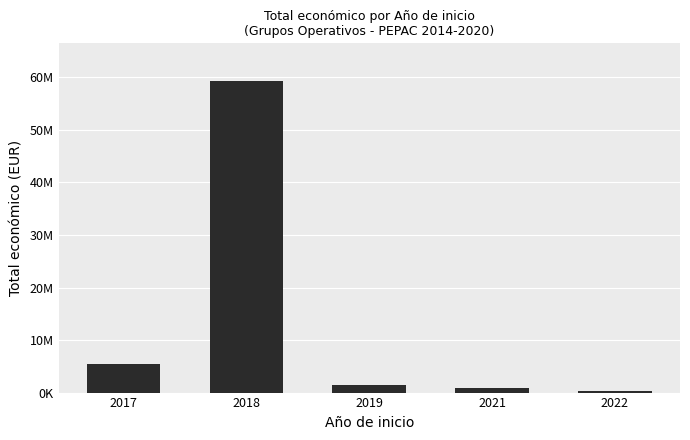

Does the chart contain any negative values?

No